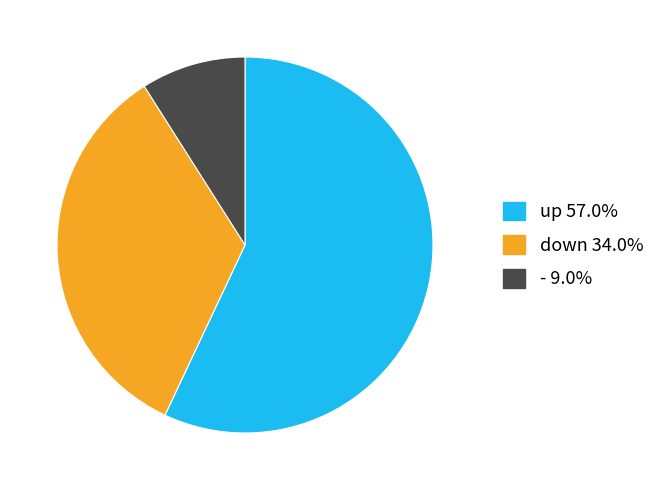

Does any single category account for the majority?

Yes